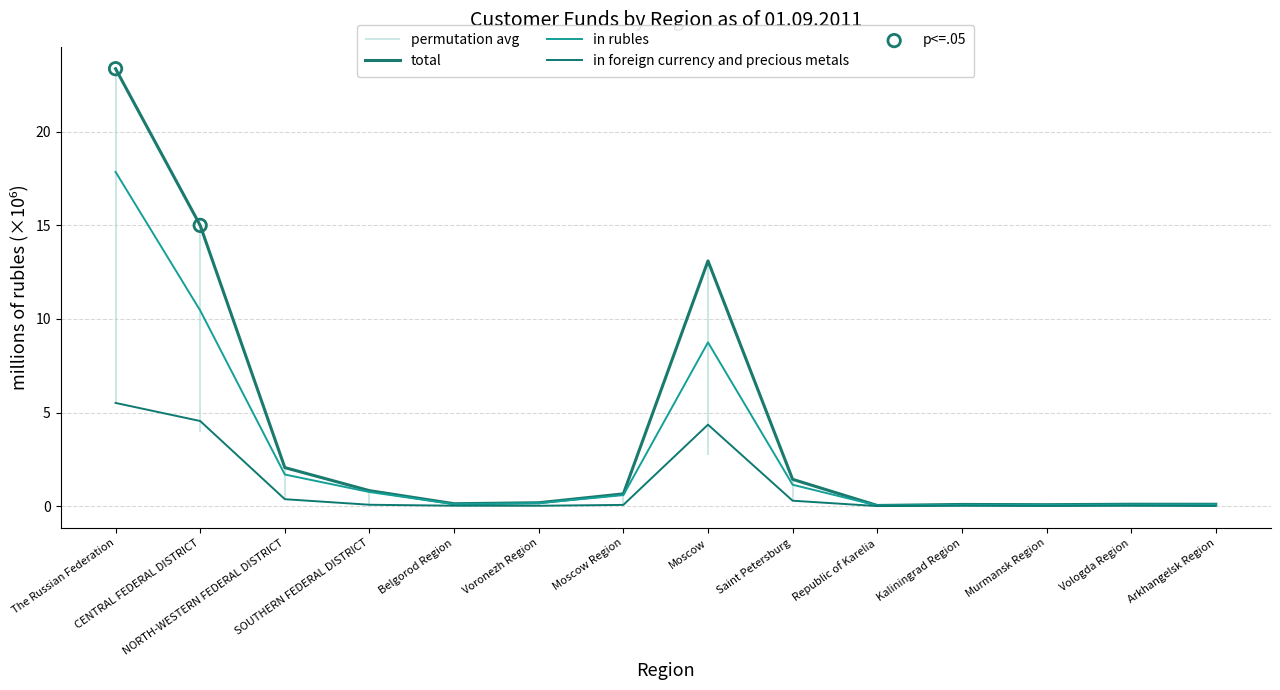

At which category is the sum across all series the highest?

The Russian Federation